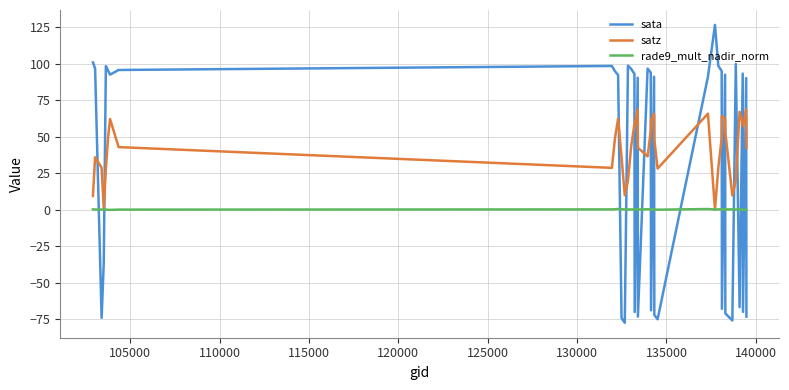

What is the difference between the second highest and minimum values in the sata series?

178.1